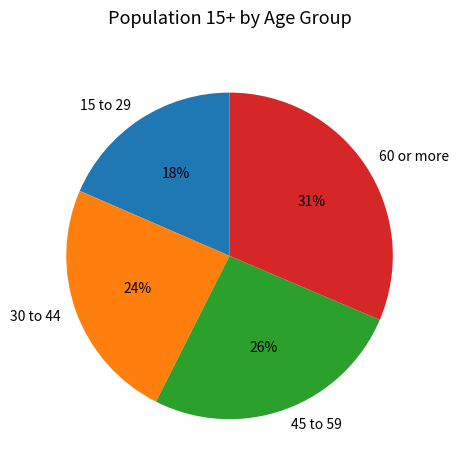

Is 30 to 44 the majority of the pie?

No